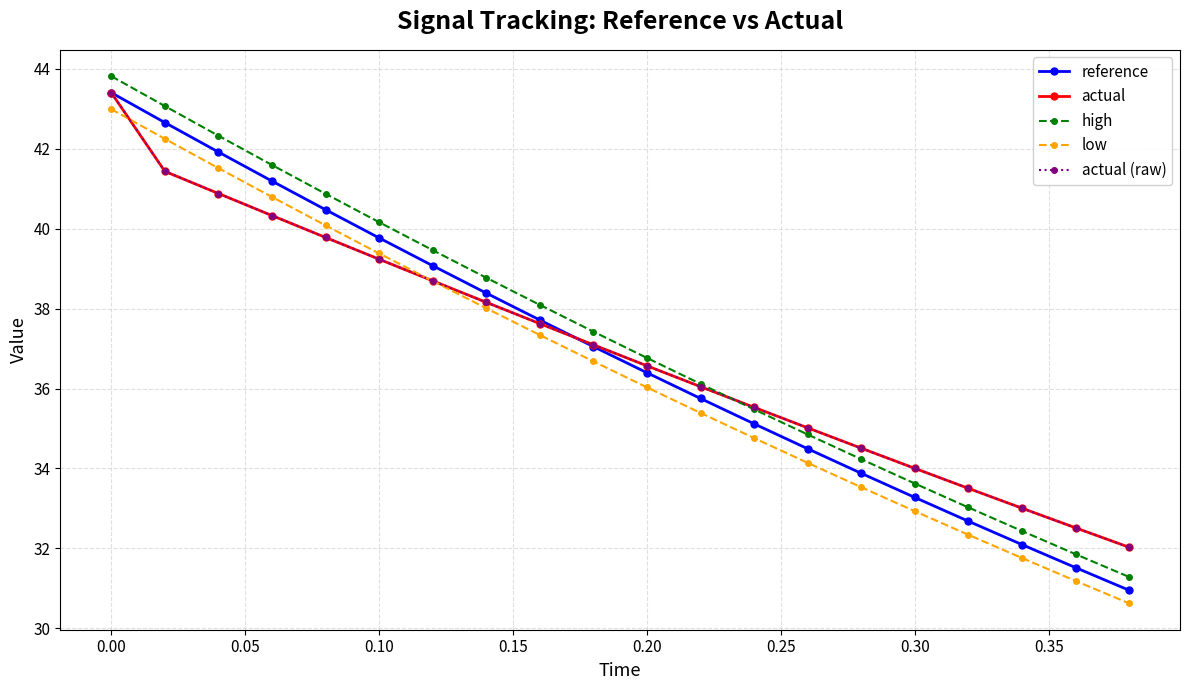

How many values in the actual series exceed 37?

10